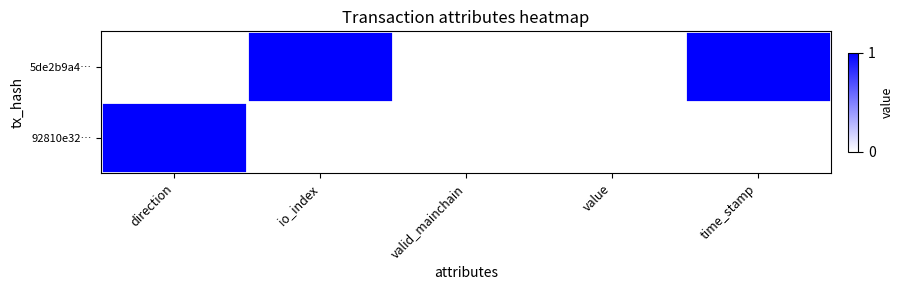

Reading left to right, what are all the values shown in this chart?

5de2b9a4…: direction=0	io_index=1	valid_mainchain=0	value=0	time_stamp=1
92810e32…: direction=1	io_index=0	valid_mainchain=0	value=0	time_stamp=0